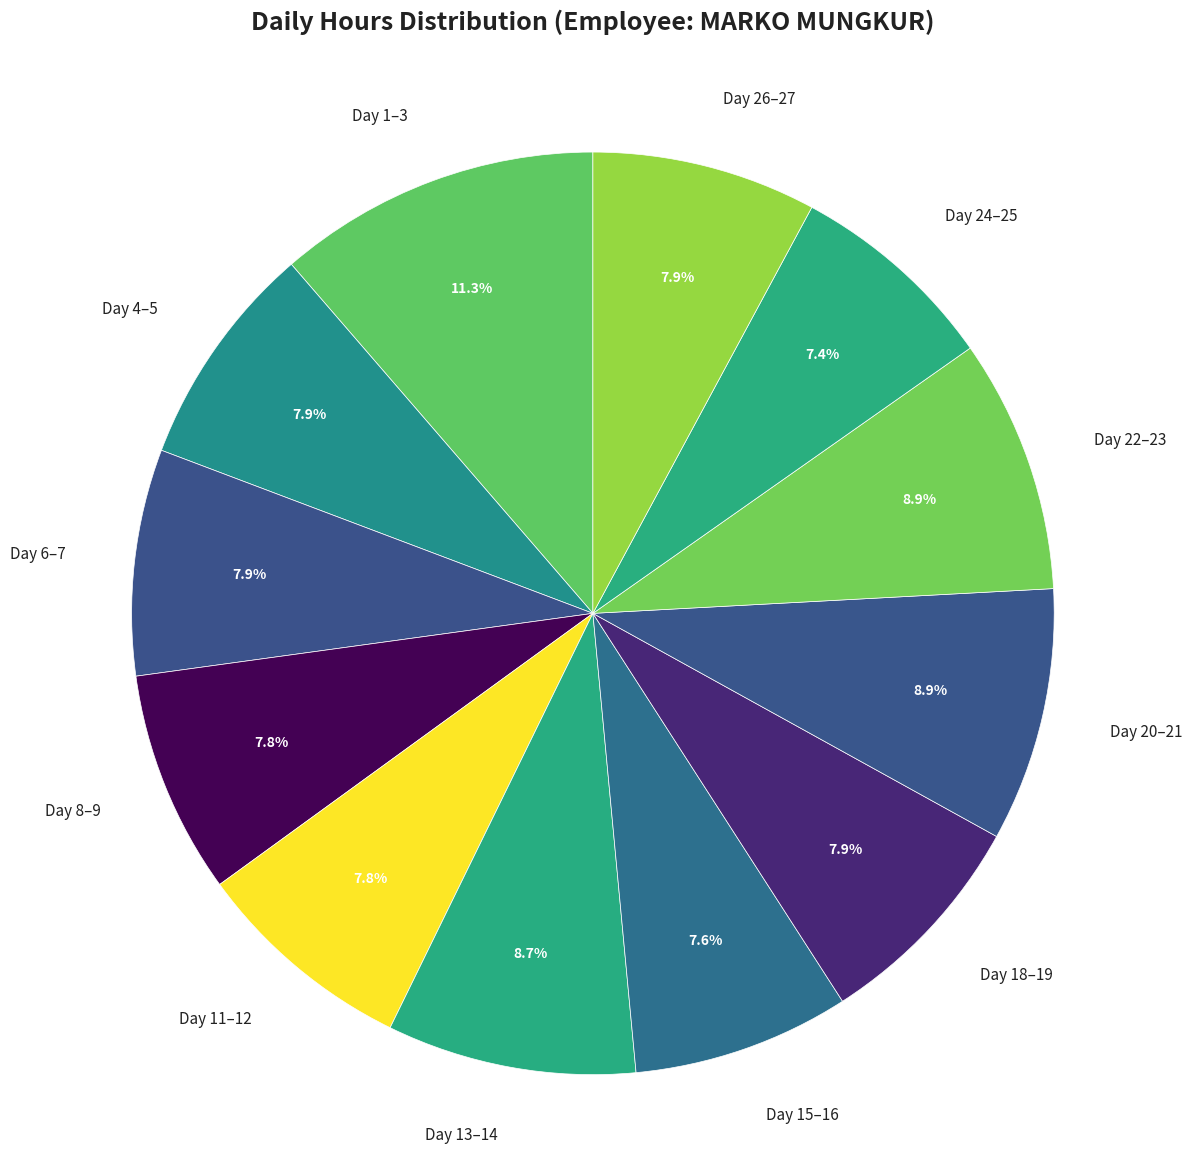

Approximately how many times larger is the value at Day 18–19 compared to Day 20–21?

0.9